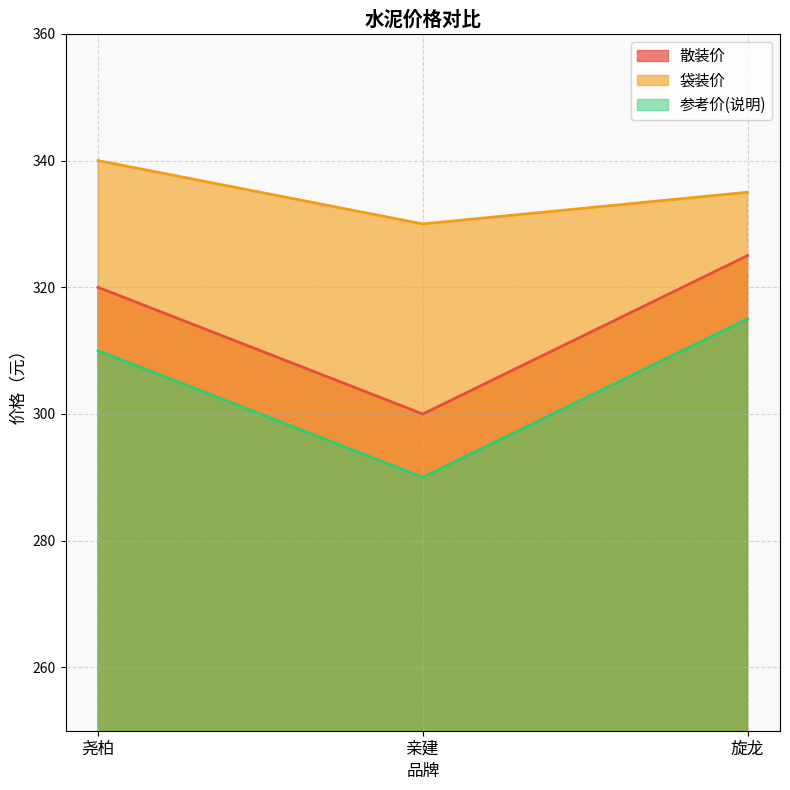

What is the difference between the 袋装价 values at 旋龙 and 尧柏?

5